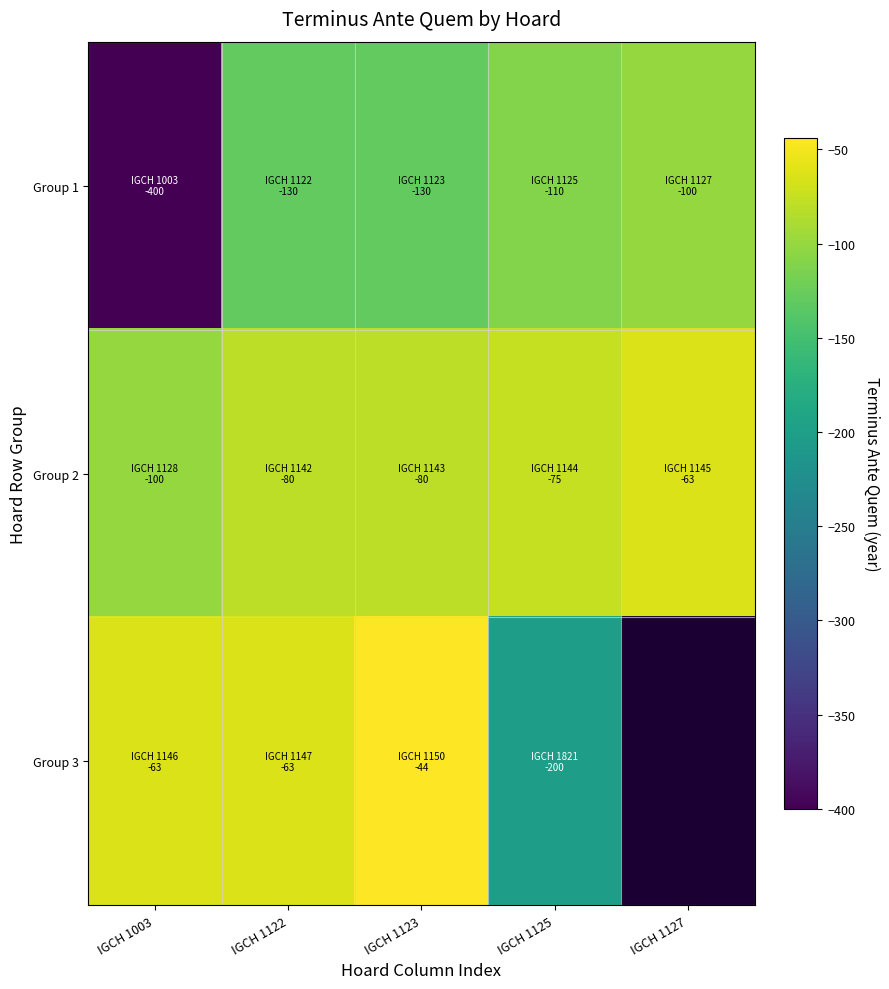

Rank the series by their maximum value, from lowest to highest.

Group 1, Group 2, Group 3